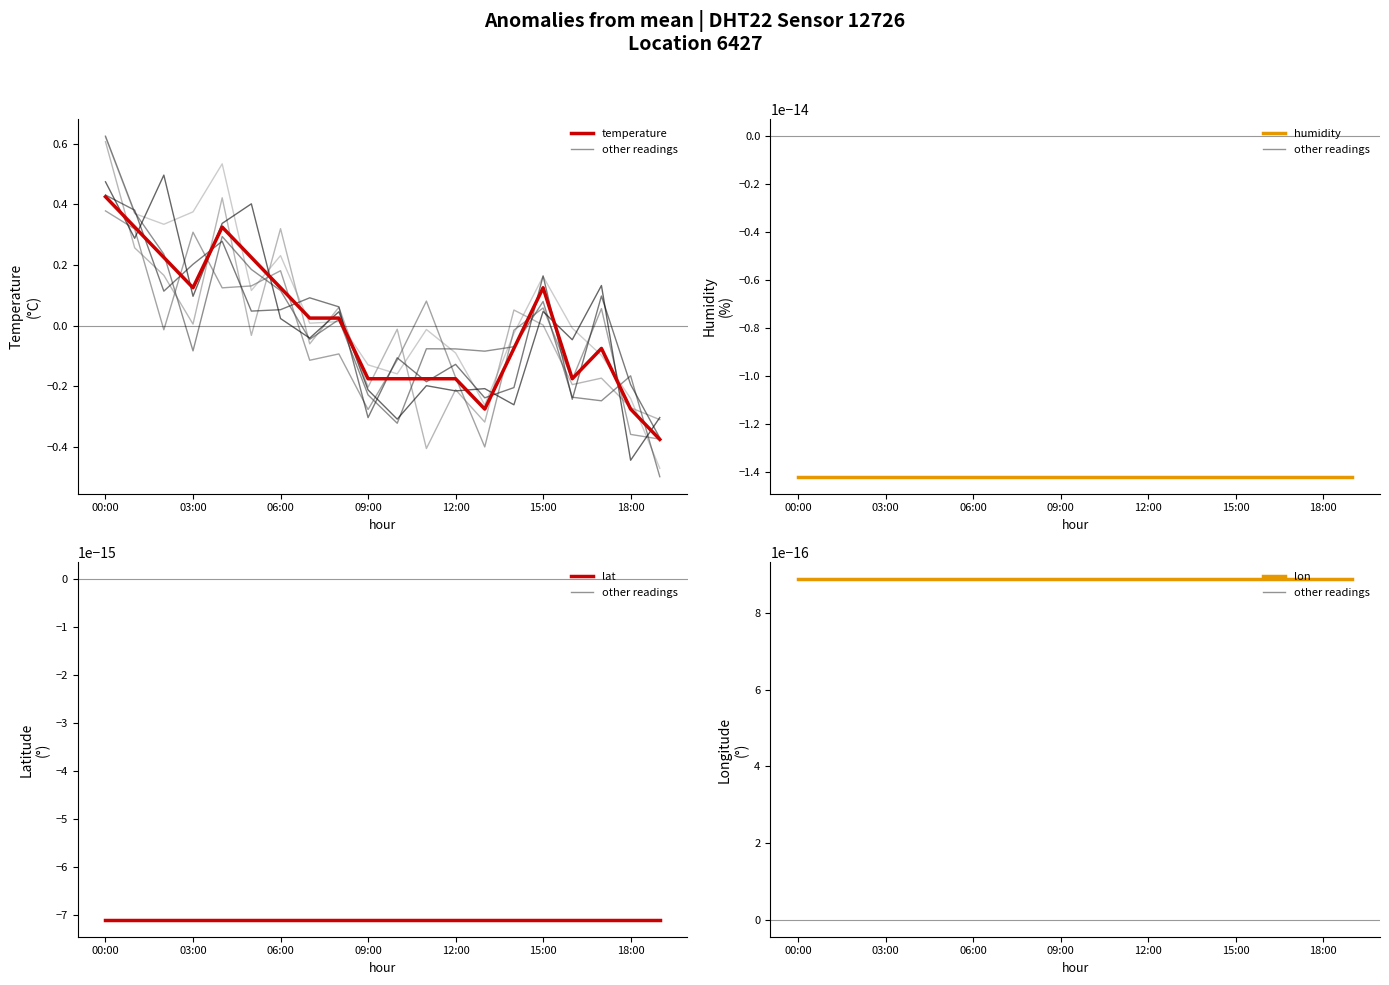

What is the difference between the temperature values at 14 and 12?

0.1